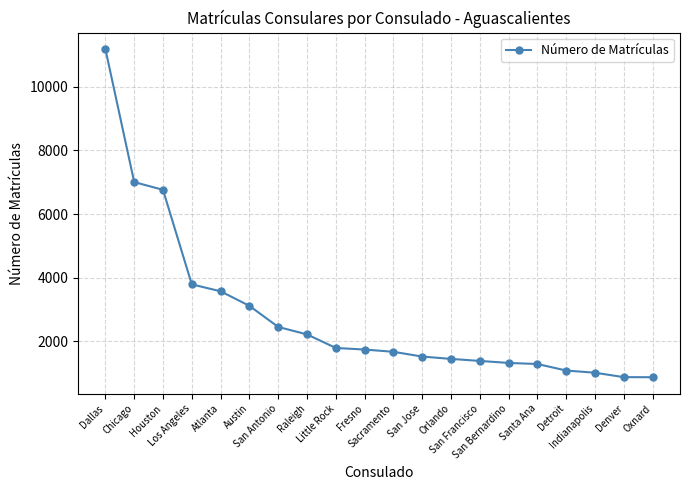

True or false: the data shows 20133 at Dallas.

False